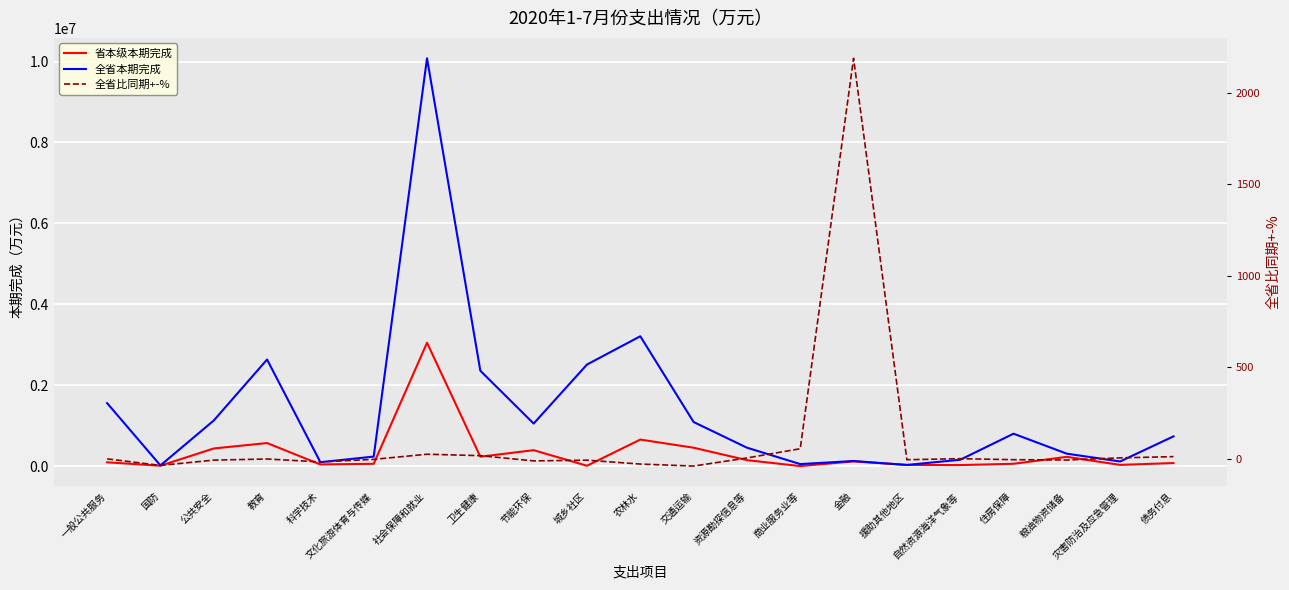

Reading right to left, extract all data points from this chart.

省本级本期完成: 79033.0	33426.0	232201.0	60922.0	28923.0	32000.0	120000.0	4363.0	150809.0	458095.0	658975.0	12207.0	397439.0	235901.0	3051817.0	60510.0	44446.0	573408.0	439359.0	12634.0	97643.0
全省本期完成: 738453.0	118275.0	310564.0	804455.0	160223.0	32000.0	129432.0	53406.0	459037.0	1093047.0	3212003.0	2513005.0	1054829.0	2360419.0	10081023.0	238523.0	100138.0	2636615.0	1129880.0	20517.0	1559791.0
全省比同期+-%: 10.9	4.2	-7.5	-5.8	-0.2	-6.0	2189.6	54.1	3.6	-40.7	-29.7	-8.4	-12.4	16.3	24.0	-4.0	-18.1	-2.0	-8.1	-37.1	-1.3